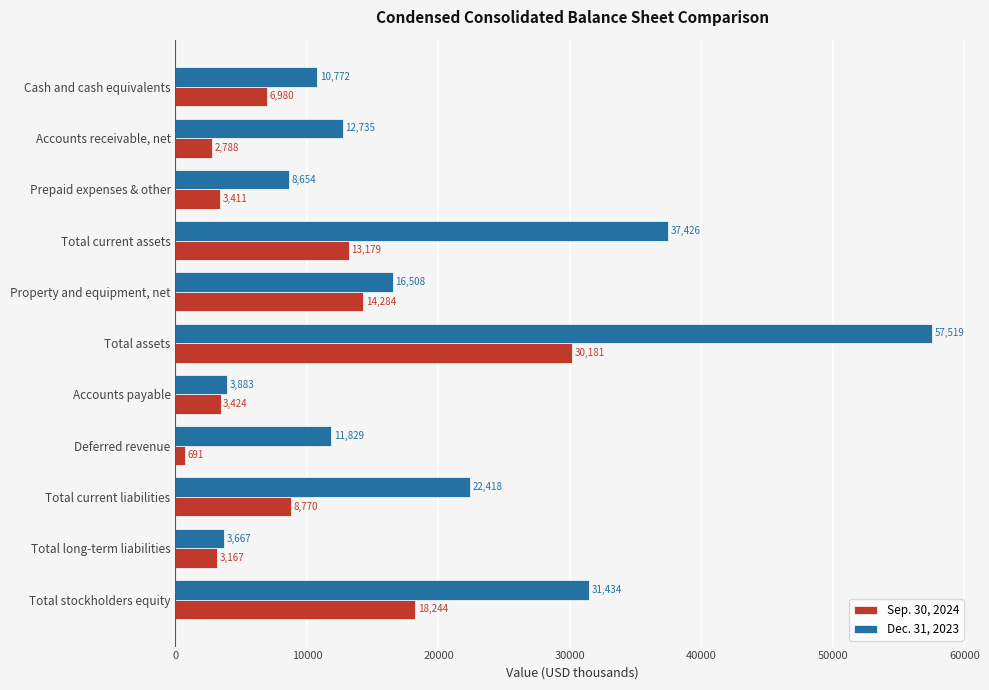

Where is Dec. 31, 2023 nearest to the value 30593?

Total stockholders equity